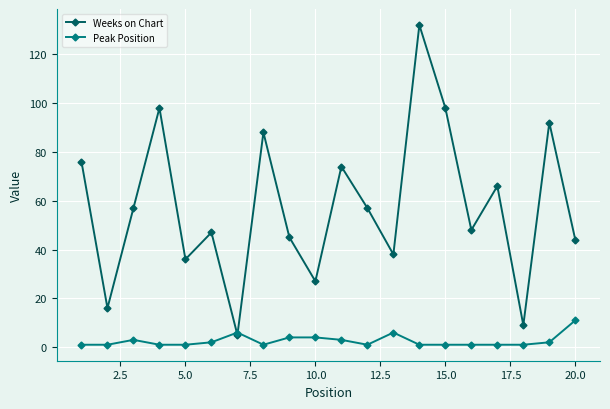

True or false: Peak Position has more than 0 points higher than both neighbors.

True